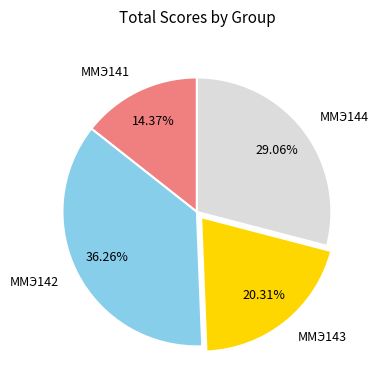

To the nearest percent, what is the difference between the largest and smallest slice percentages?

22%